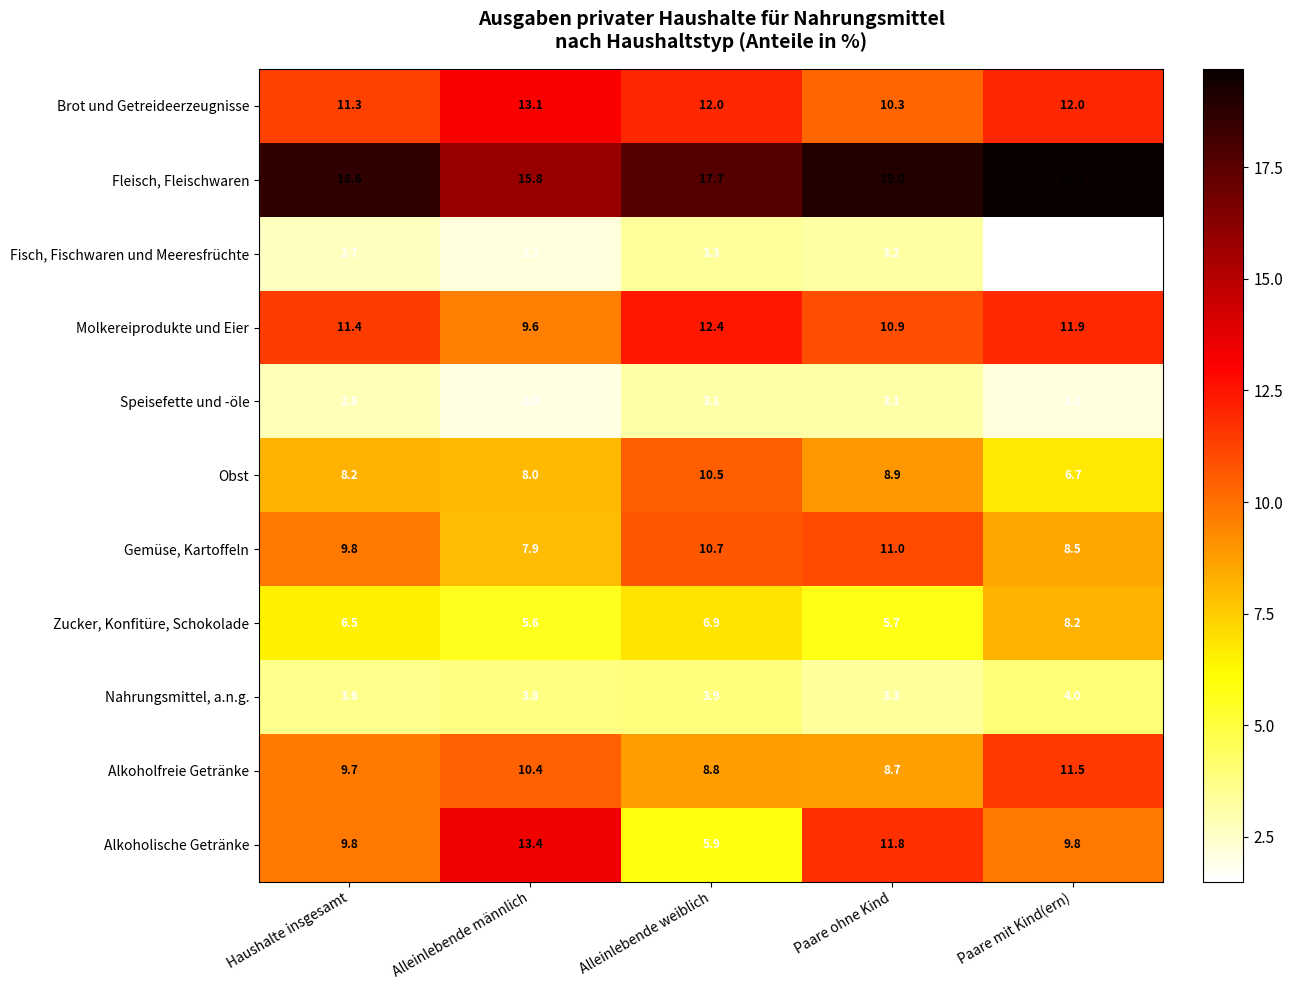

How many data points does each series have?

5